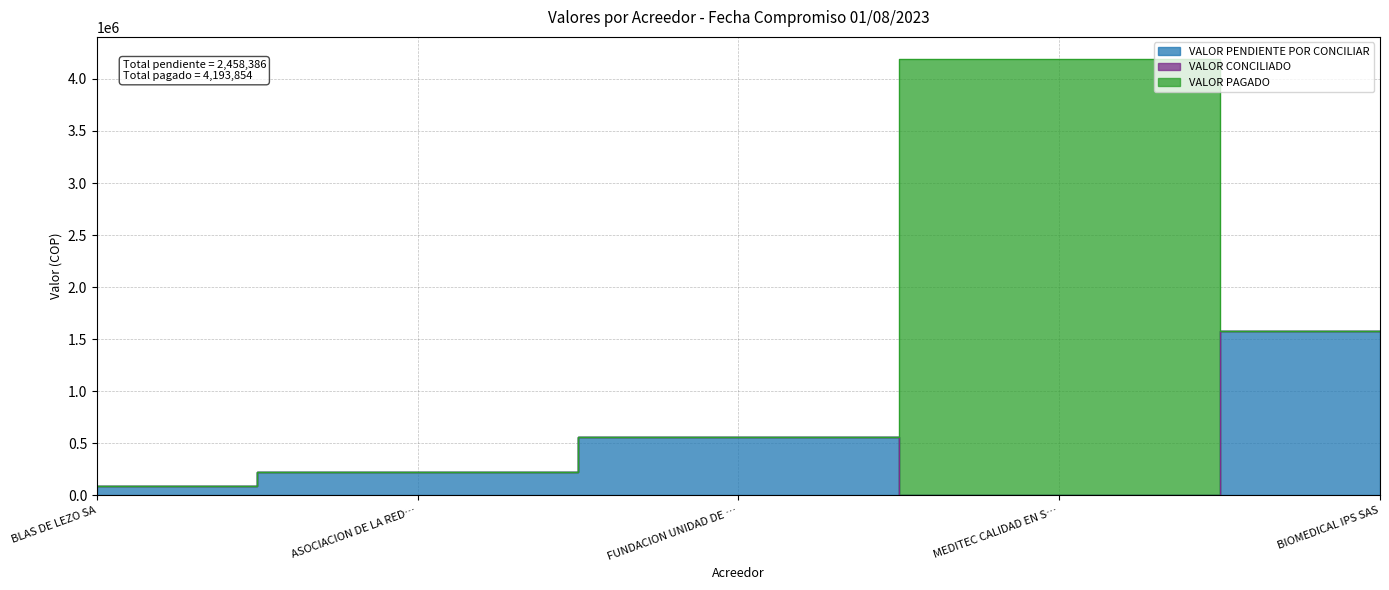

Reading left to right, what are all the values shown in this chart?

VALOR PENDIENTE POR CONCILIAR: BLAS DE LEZO SA=92287	ASOCIACION DE LA RED PARA LA ATENCION=229500	FUNDACION UNIDAD DE CUIDADOS INTENSIVOS=556804	MEDITEC CALIDAD EN SALUD S.A.S=0	BIOMEDICAL IPS SAS=1579795
VALOR CONCILIADO: BLAS DE LEZO SA=0	ASOCIACION DE LA RED PARA LA ATENCION=0	FUNDACION UNIDAD DE CUIDADOS INTENSIVOS=0	MEDITEC CALIDAD EN SALUD S.A.S=0	BIOMEDICAL IPS SAS=0
VALOR PAGADO: BLAS DE LEZO SA=0	ASOCIACION DE LA RED PARA LA ATENCION=0	FUNDACION UNIDAD DE CUIDADOS INTENSIVOS=0	MEDITEC CALIDAD EN SALUD S.A.S=4193854	BIOMEDICAL IPS SAS=0